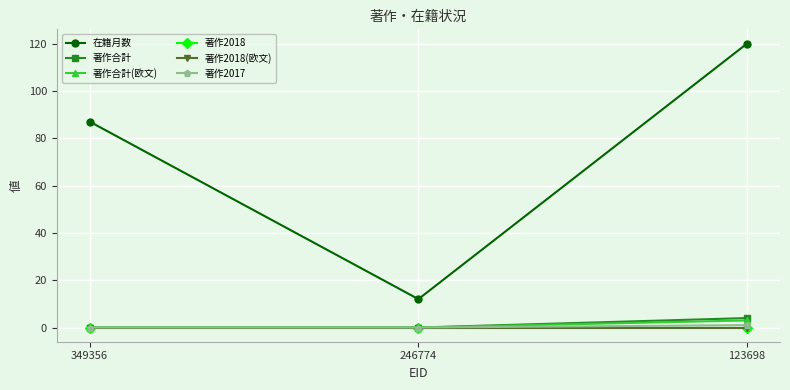

Does the chart have visible grid lines?

Yes